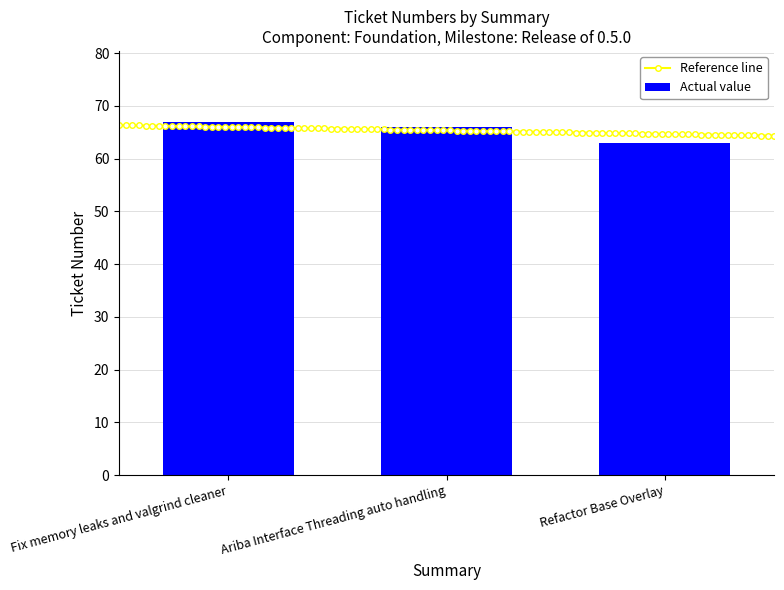

At which label is the value closest to 65?

Ariba Interface Threading auto handling